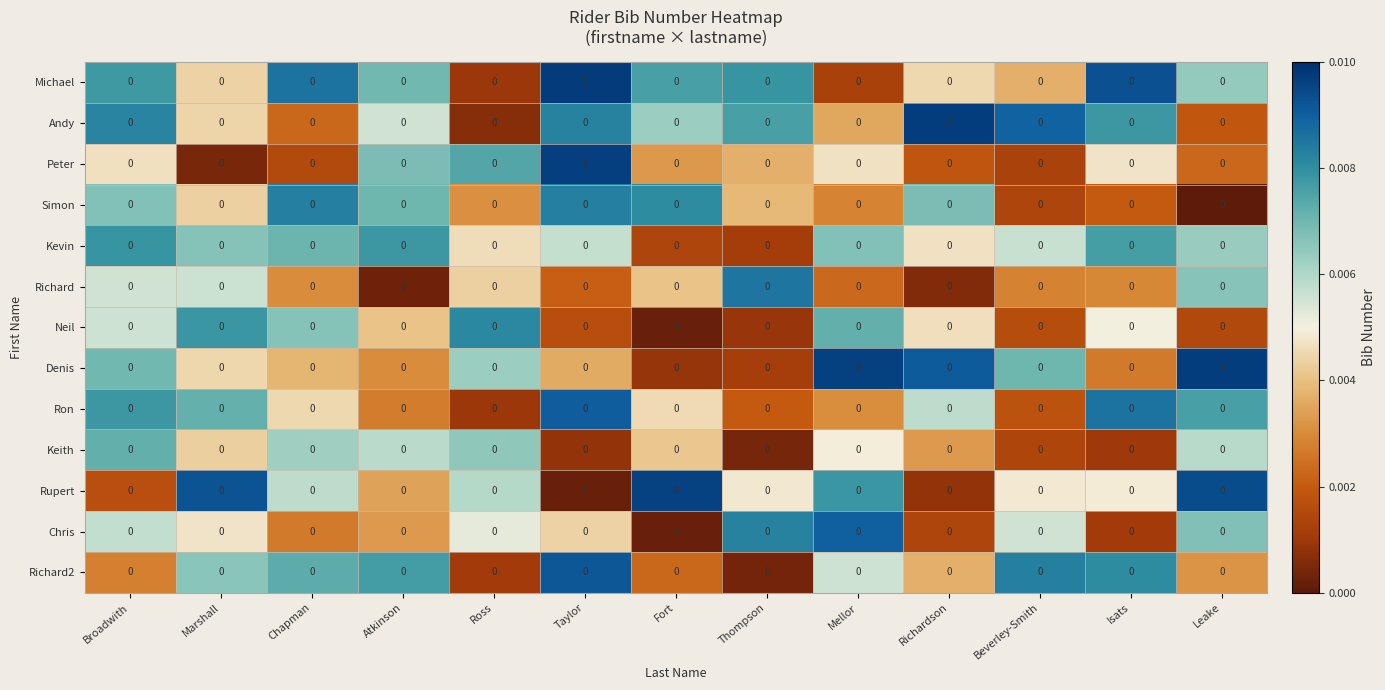

Reading left to right, what are all the values shown in this chart?

Michael: Broadwith=0.0	Marshall=0.0	Chapman=0.0	Atkinson=0.0	Ross=0.0	Taylor=0.0	Fort=0.0	Thompson=0.0	Mellor=0.0	Richardson=0.0	Beverley-Smith=0.0	Isats=0.0	Leake=0.0
Andy: Broadwith=0.0	Marshall=0.0	Chapman=0.0	Atkinson=0.0	Ross=0.0	Taylor=0.0	Fort=0.0	Thompson=0.0	Mellor=0.0	Richardson=0.0	Beverley-Smith=0.0	Isats=0.0	Leake=0.0
Peter: Broadwith=0.0	Marshall=0.0	Chapman=0.0	Atkinson=0.0	Ross=0.0	Taylor=0.0	Fort=0.0	Thompson=0.0	Mellor=0.0	Richardson=0.0	Beverley-Smith=0.0	Isats=0.0	Leake=0.0
Simon: Broadwith=0.0	Marshall=0.0	Chapman=0.0	Atkinson=0.0	Ross=0.0	Taylor=0.0	Fort=0.0	Thompson=0.0	Mellor=0.0	Richardson=0.0	Beverley-Smith=0.0	Isats=0.0	Leake=0.0
Kevin: Broadwith=0.0	Marshall=0.0	Chapman=0.0	Atkinson=0.0	Ross=0.0	Taylor=0.0	Fort=0.0	Thompson=0.0	Mellor=0.0	Richardson=0.0	Beverley-Smith=0.0	Isats=0.0	Leake=0.0
Richard: Broadwith=0.0	Marshall=0.0	Chapman=0.0	Atkinson=0.0	Ross=0.0	Taylor=0.0	Fort=0.0	Thompson=0.0	Mellor=0.0	Richardson=0.0	Beverley-Smith=0.0	Isats=0.0	Leake=0.0
Neil: Broadwith=0.0	Marshall=0.0	Chapman=0.0	Atkinson=0.0	Ross=0.0	Taylor=0.0	Fort=0.0	Thompson=0.0	Mellor=0.0	Richardson=0.0	Beverley-Smith=0.0	Isats=0.0	Leake=0.0
Denis: Broadwith=0.0	Marshall=0.0	Chapman=0.0	Atkinson=0.0	Ross=0.0	Taylor=0.0	Fort=0.0	Thompson=0.0	Mellor=0.0	Richardson=0.0	Beverley-Smith=0.0	Isats=0.0	Leake=0.0
Ron: Broadwith=0.0	Marshall=0.0	Chapman=0.0	Atkinson=0.0	Ross=0.0	Taylor=0.0	Fort=0.0	Thompson=0.0	Mellor=0.0	Richardson=0.0	Beverley-Smith=0.0	Isats=0.0	Leake=0.0
Keith: Broadwith=0.0	Marshall=0.0	Chapman=0.0	Atkinson=0.0	Ross=0.0	Taylor=0.0	Fort=0.0	Thompson=0.0	Mellor=0.0	Richardson=0.0	Beverley-Smith=0.0	Isats=0.0	Leake=0.0
Rupert: Broadwith=0.0	Marshall=0.0	Chapman=0.0	Atkinson=0.0	Ross=0.0	Taylor=0.0	Fort=0.0	Thompson=0.0	Mellor=0.0	Richardson=0.0	Beverley-Smith=0.0	Isats=0.0	Leake=0.0
Chris: Broadwith=0.0	Marshall=0.0	Chapman=0.0	Atkinson=0.0	Ross=0.0	Taylor=0.0	Fort=0.0	Thompson=0.0	Mellor=0.0	Richardson=0.0	Beverley-Smith=0.0	Isats=0.0	Leake=0.0
Richard2: Broadwith=0.0	Marshall=0.0	Chapman=0.0	Atkinson=0.0	Ross=0.0	Taylor=0.0	Fort=0.0	Thompson=0.0	Mellor=0.0	Richardson=0.0	Beverley-Smith=0.0	Isats=0.0	Leake=0.0